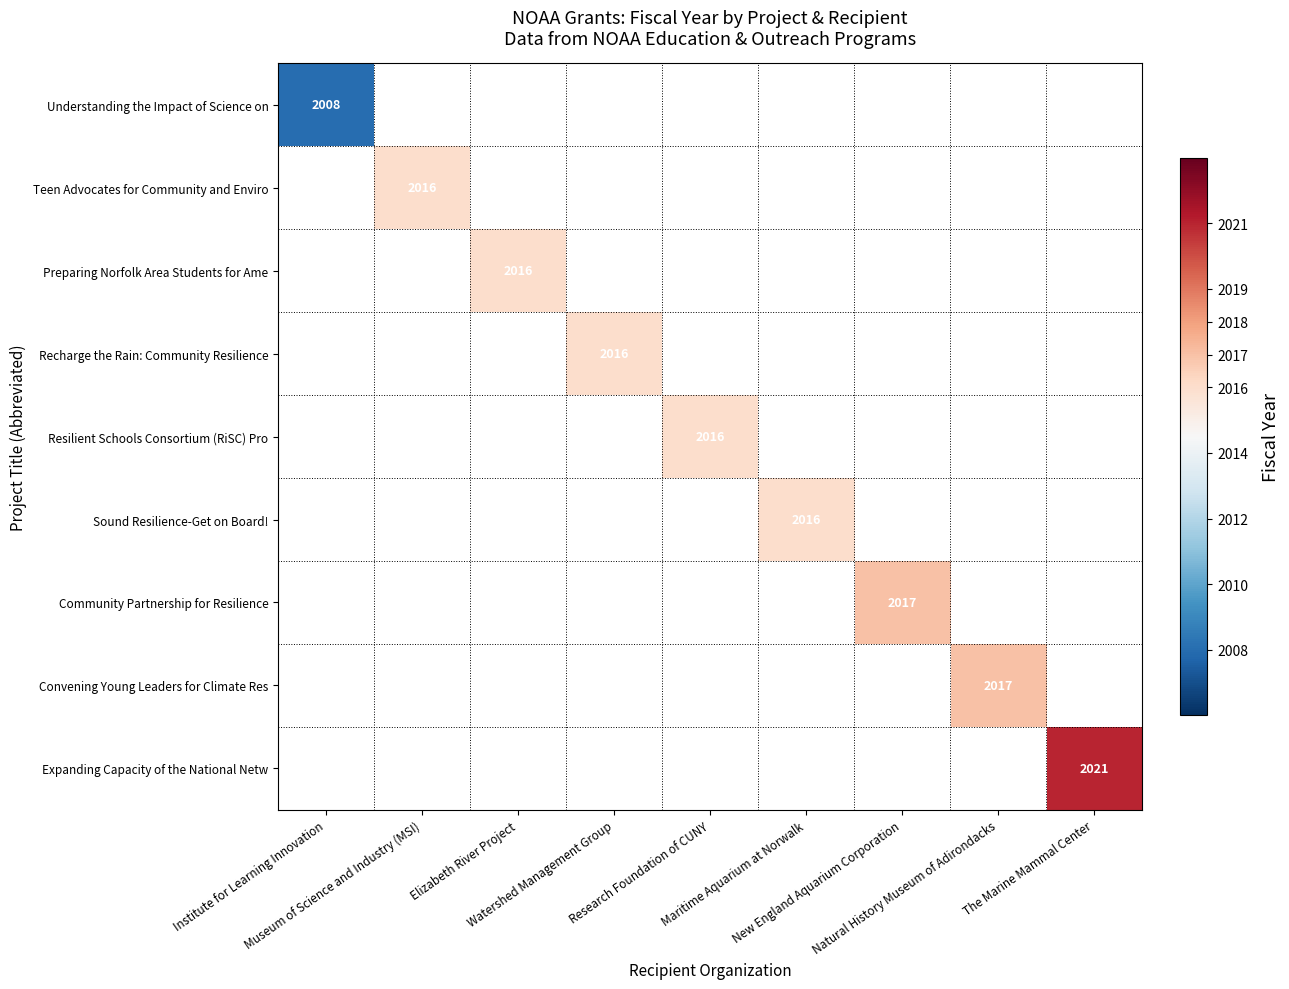

Where is Understanding the Impact of Science on nearest to the value 2008?

Institute for Learning Innovation